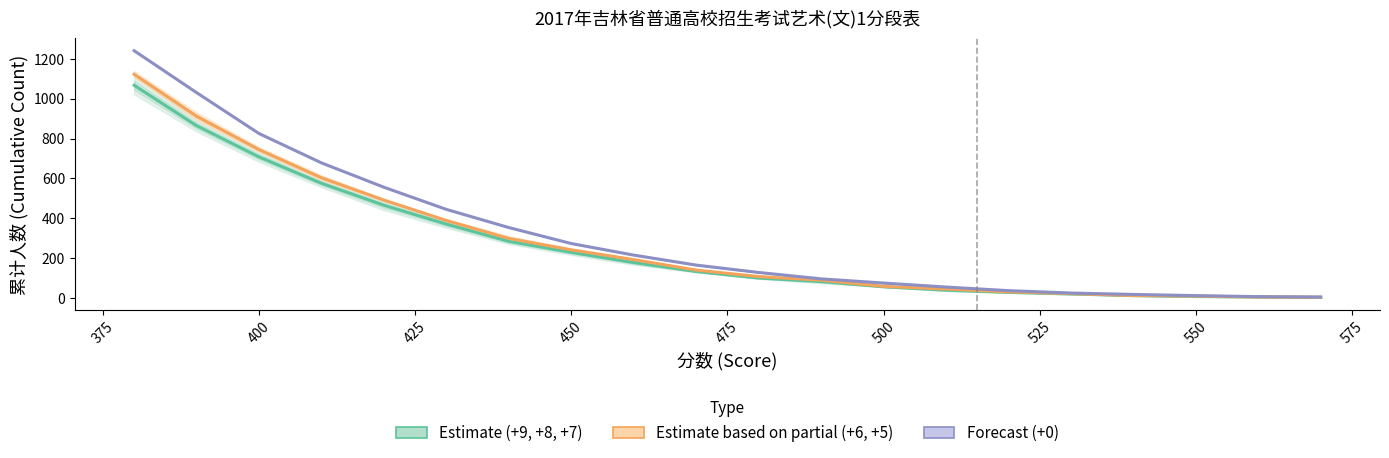

How many distinct data groups are displayed?

3